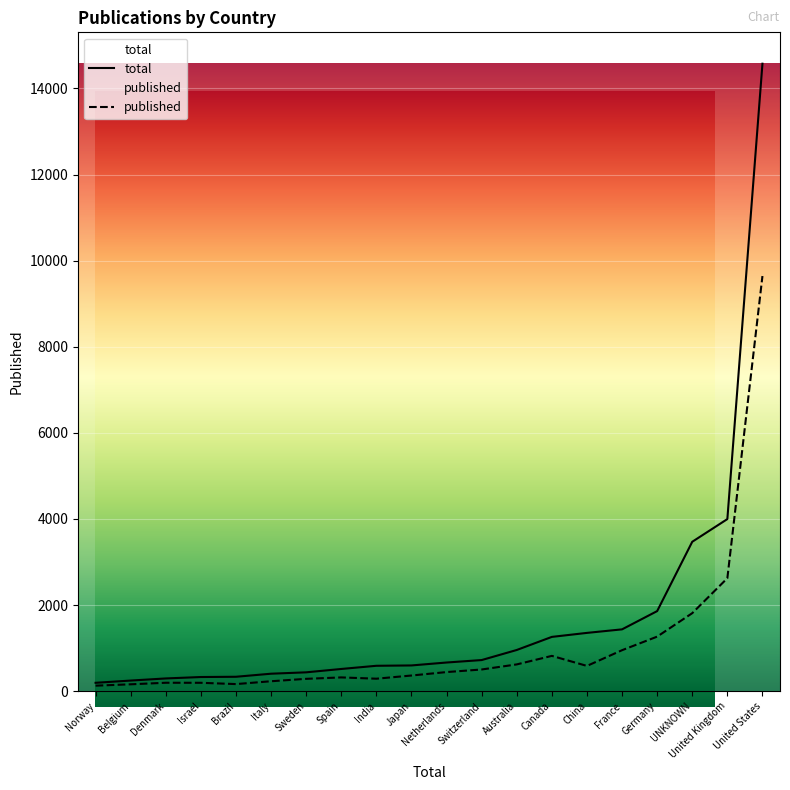

True or false: published has a value of 3235 at UNKNOWN.

False